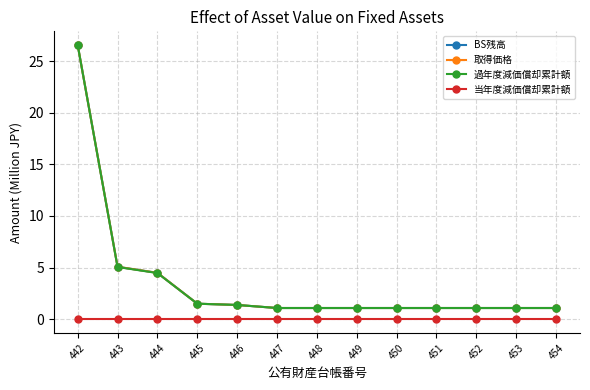

Reading left to right, transcribe all the data shown in this chart.

BS残高: 442=26.6	443=5.1	444=4.5	445=1.5	446=1.4	447=1.1	448=1.1	449=1.1	450=1.1	451=1.1	452=1.1	453=1.1	454=1.1
取得価格: 442=26.6	443=5.1	444=4.5	445=1.5	446=1.4	447=1.1	448=1.1	449=1.1	450=1.1	451=1.1	452=1.1	453=1.1	454=1.1
過年度減価償却累計額: 442=26.5	443=5.1	444=4.5	445=1.5	446=1.4	447=1.1	448=1.1	449=1.1	450=1.1	451=1.1	452=1.1	453=1.1	454=1.1
当年度減価償却累計額: 442=0.0	443=0.0	444=0.0	445=0.0	446=0.0	447=0.0	448=0.0	449=0.0	450=0.0	451=0.0	452=0.0	453=0.0	454=0.0